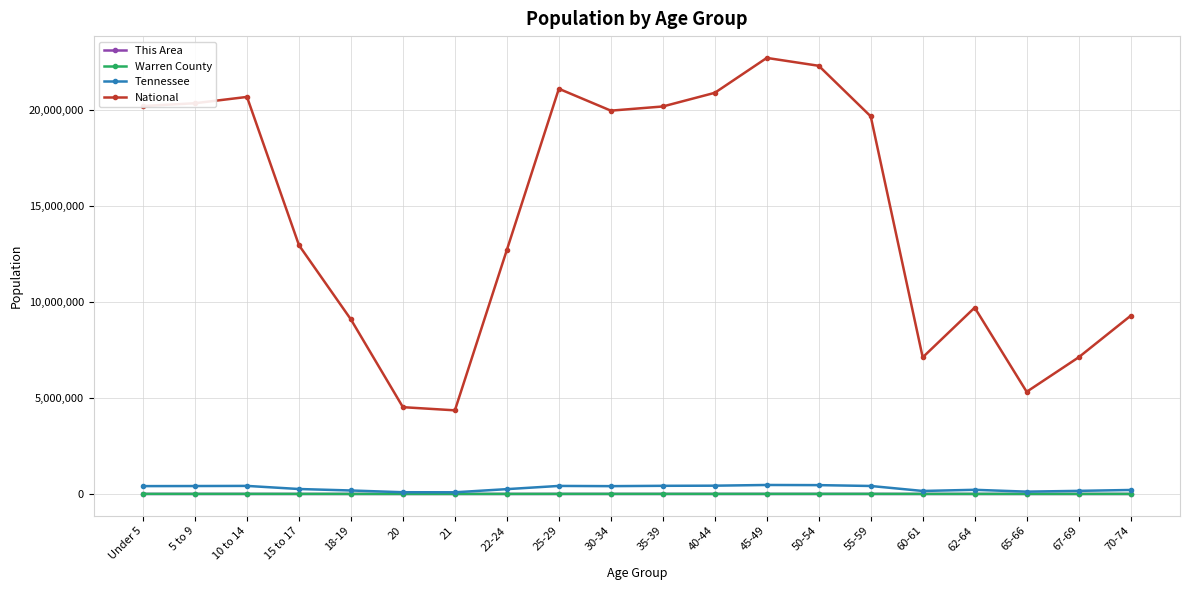

What is the difference between the highest and lowest values at 45-49?

22708328